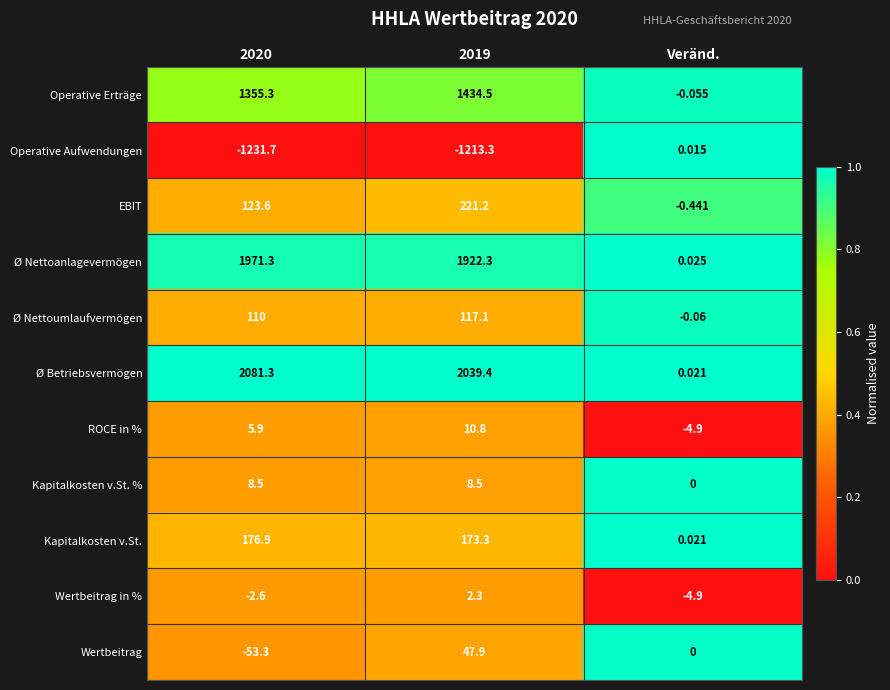

Where is Wertbeitrag nearest to the value -2?

Veränd.